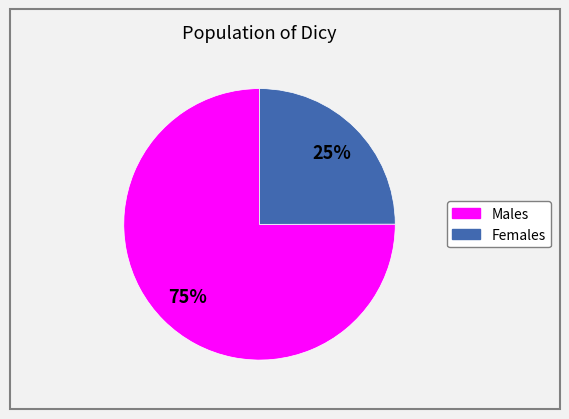

To the nearest percent, what is the difference between the largest and smallest slice percentages?

50%